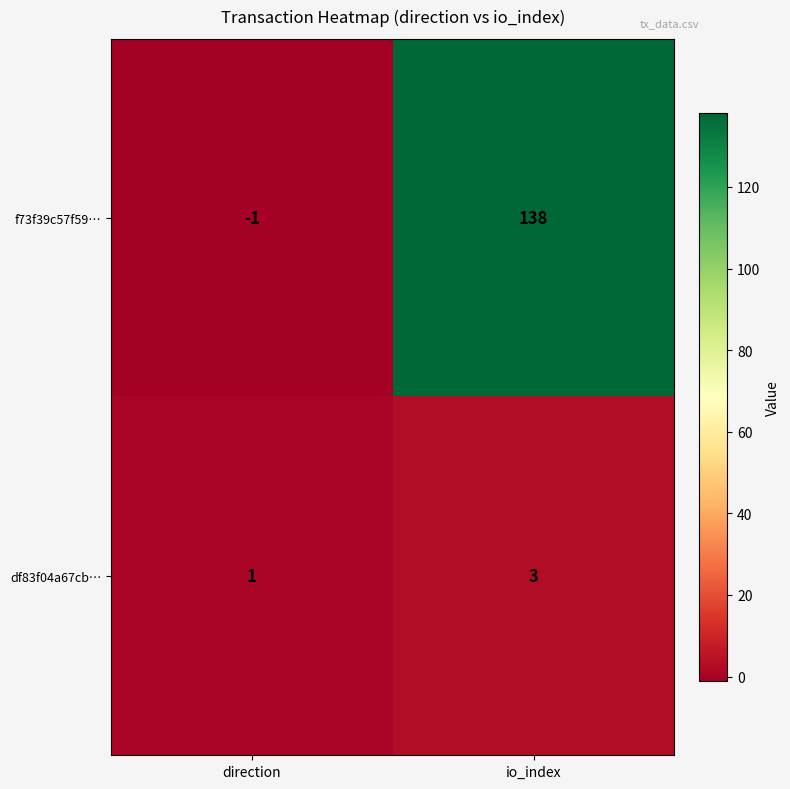

True or false: df83f04a67cb… has a value of 1 at direction.

True